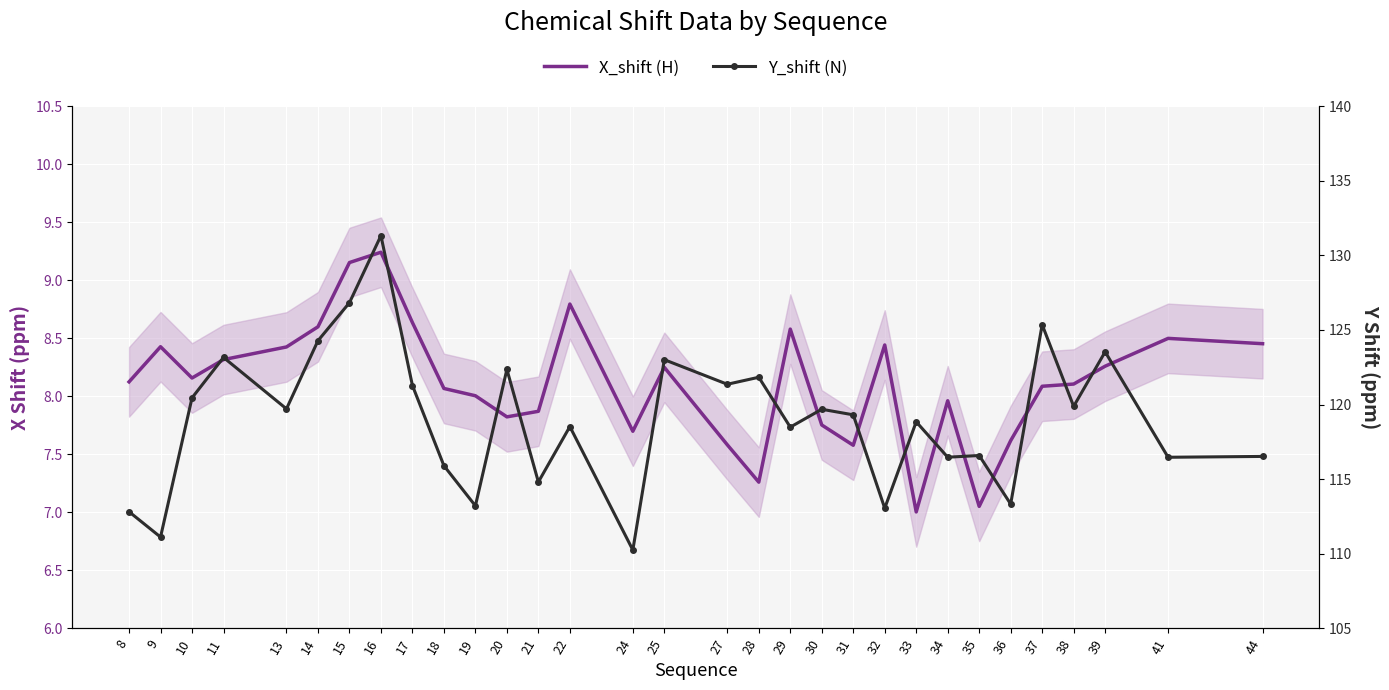

Is the value of X_shift (H) at 18 greater than the value of Y_shift (N) at 15?

No